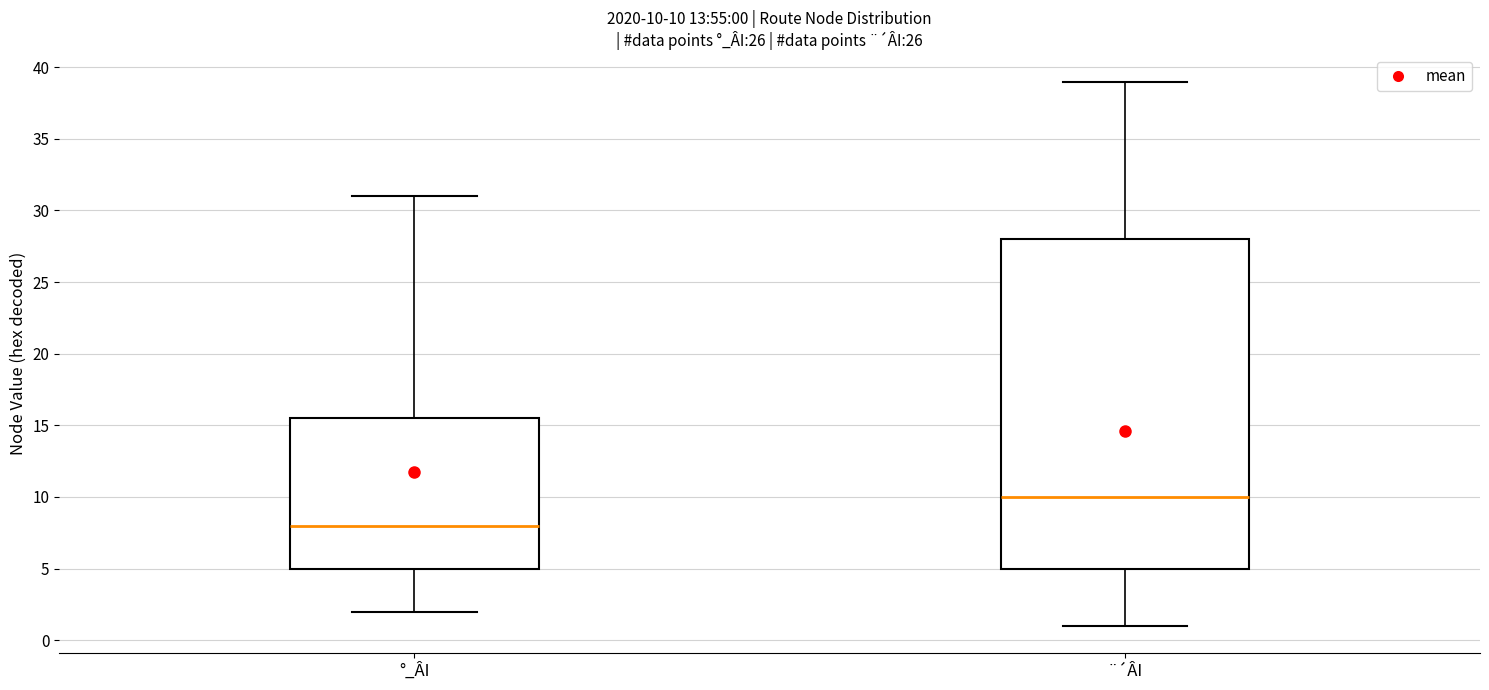

Comparing the boxes themselves (not the whiskers), which one is the tallest?

¨´ÂI